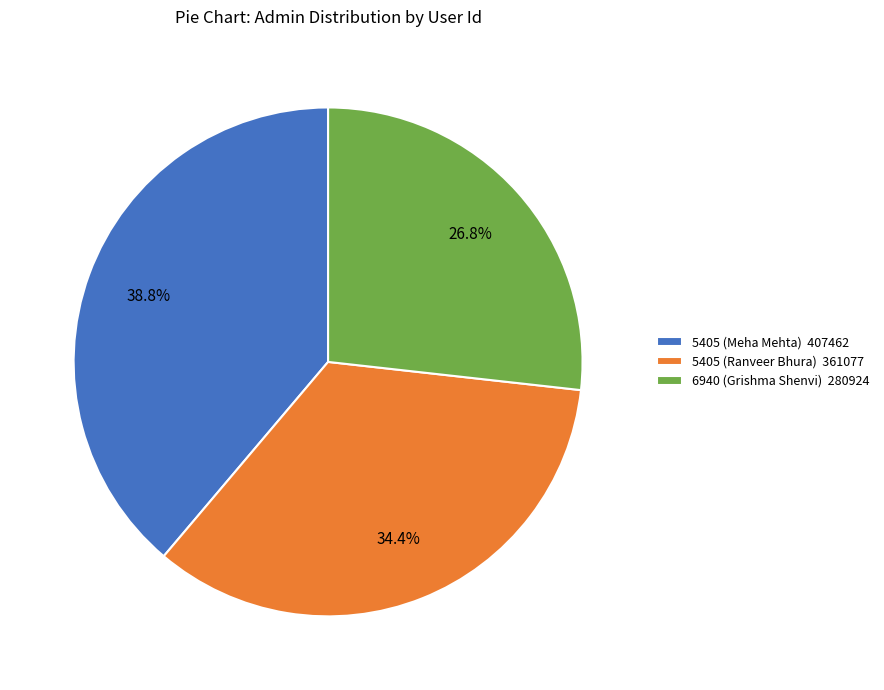

Is there any slice that represents more than half of the pie?

No